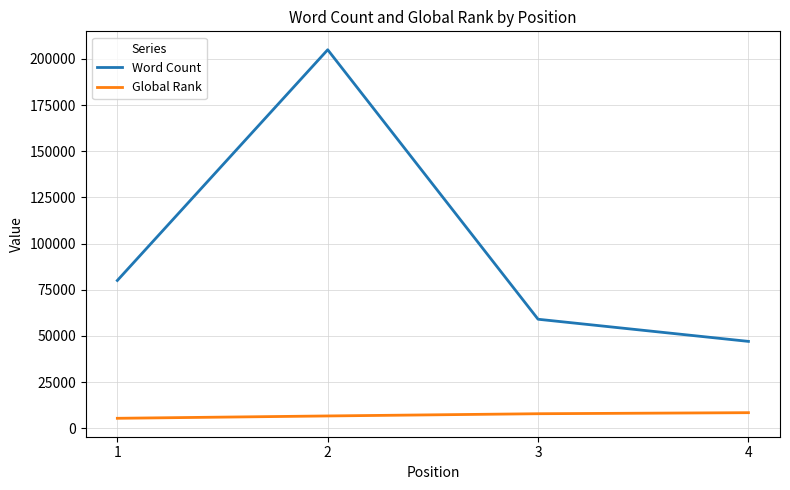

Which series has the largest total across all categories?

Word Count